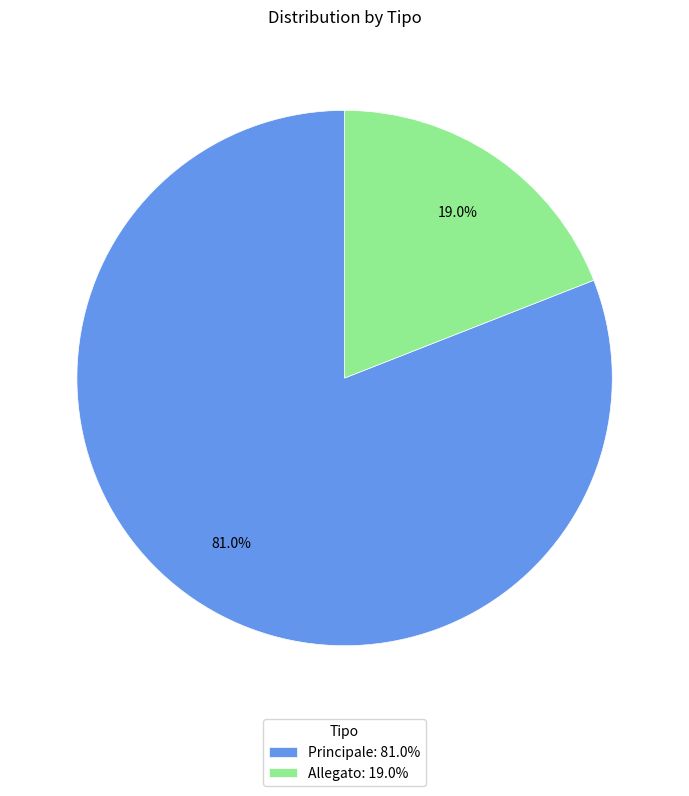

Approximately how many times larger is the value at Allegato compared to Principale?

0.2